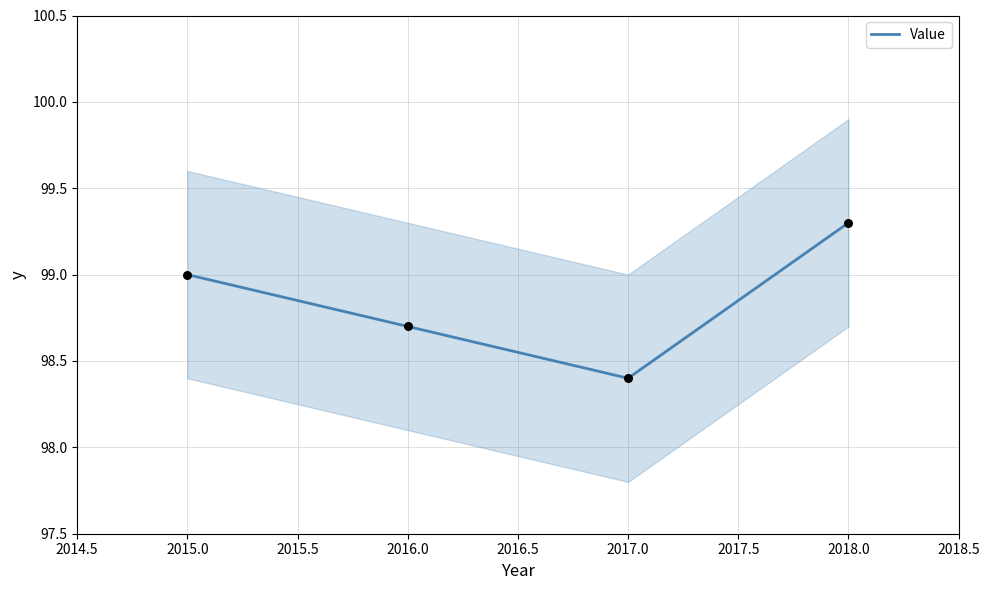

Where is Value nearest to the value 98?

2017.0